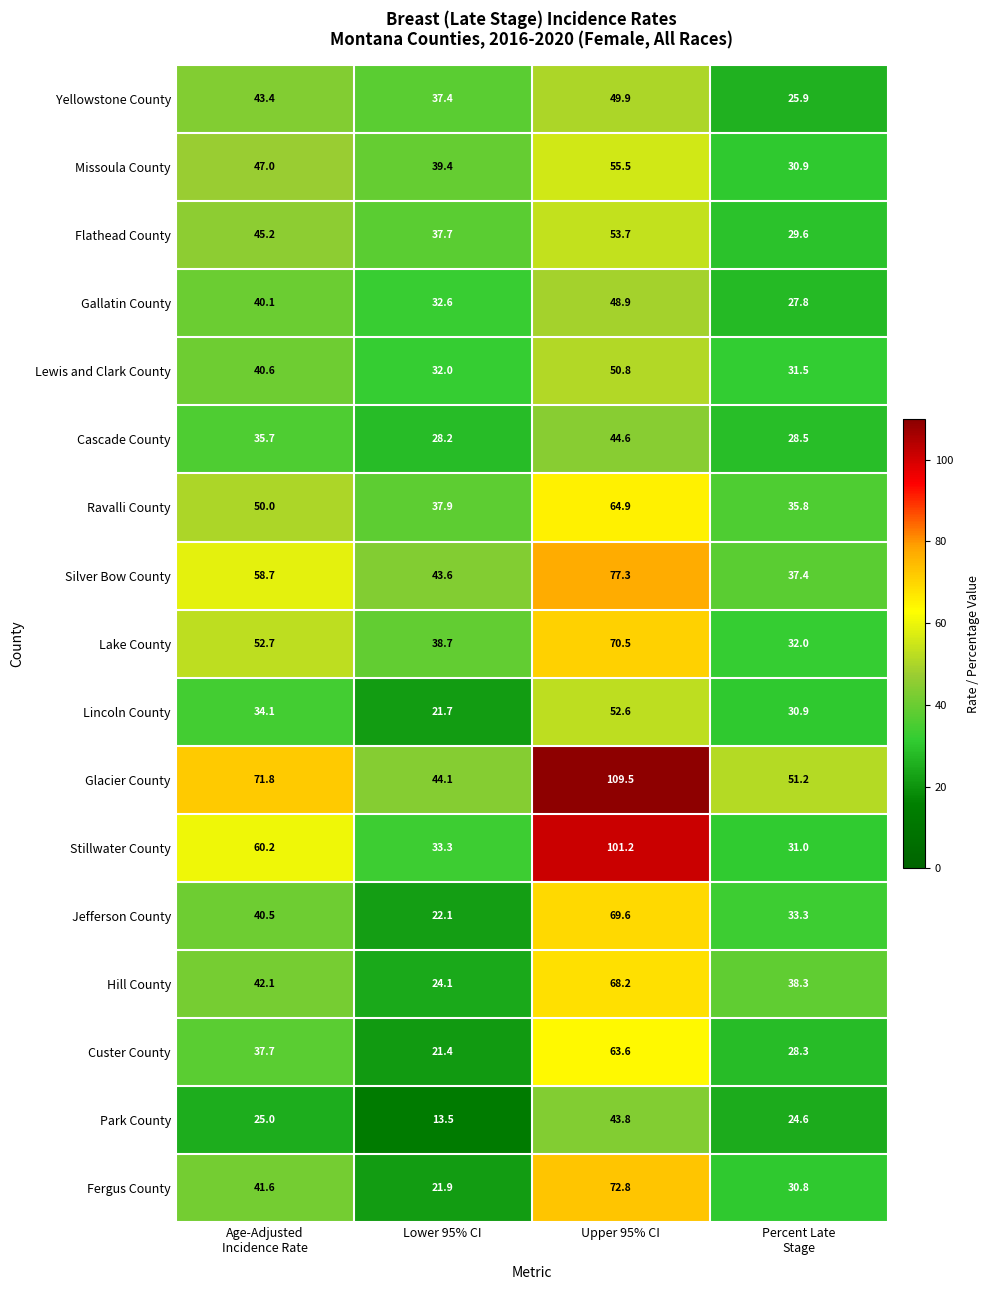

How many data points does each series have?

4